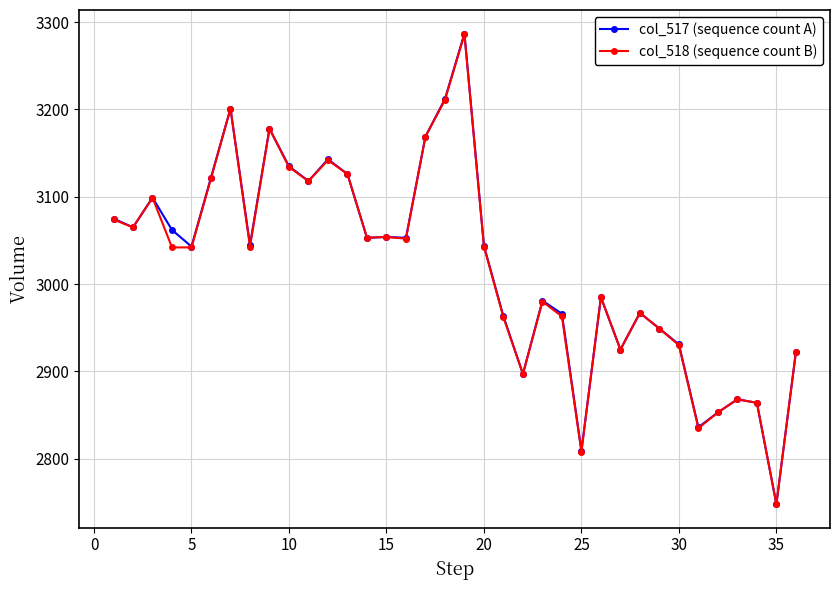

What is the highest value of the col_517 (sequence count A) series?

3287